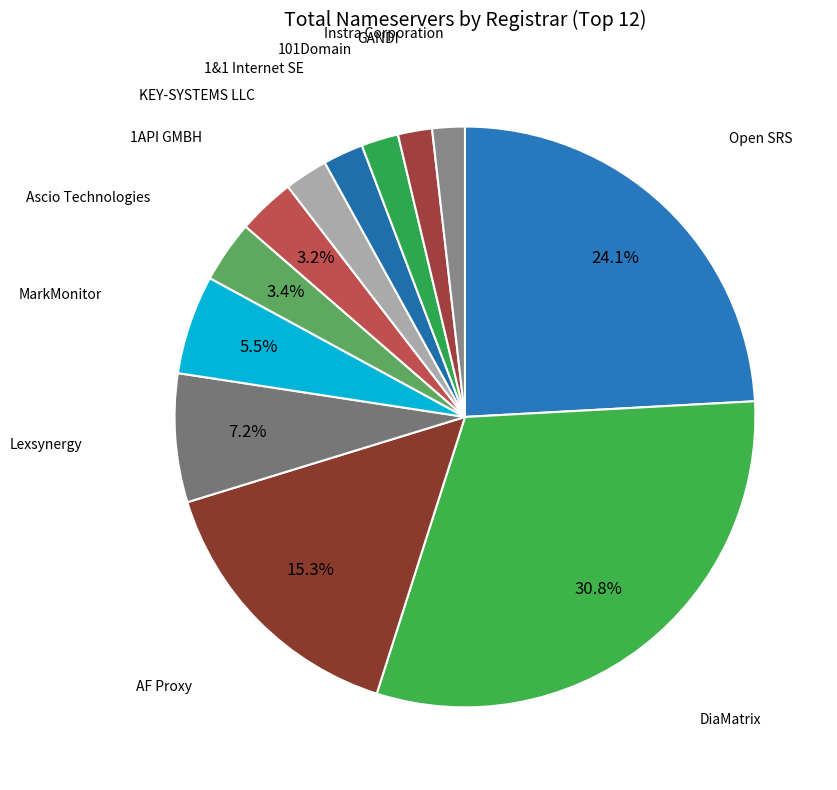

Count the number of slices in the pie.

12